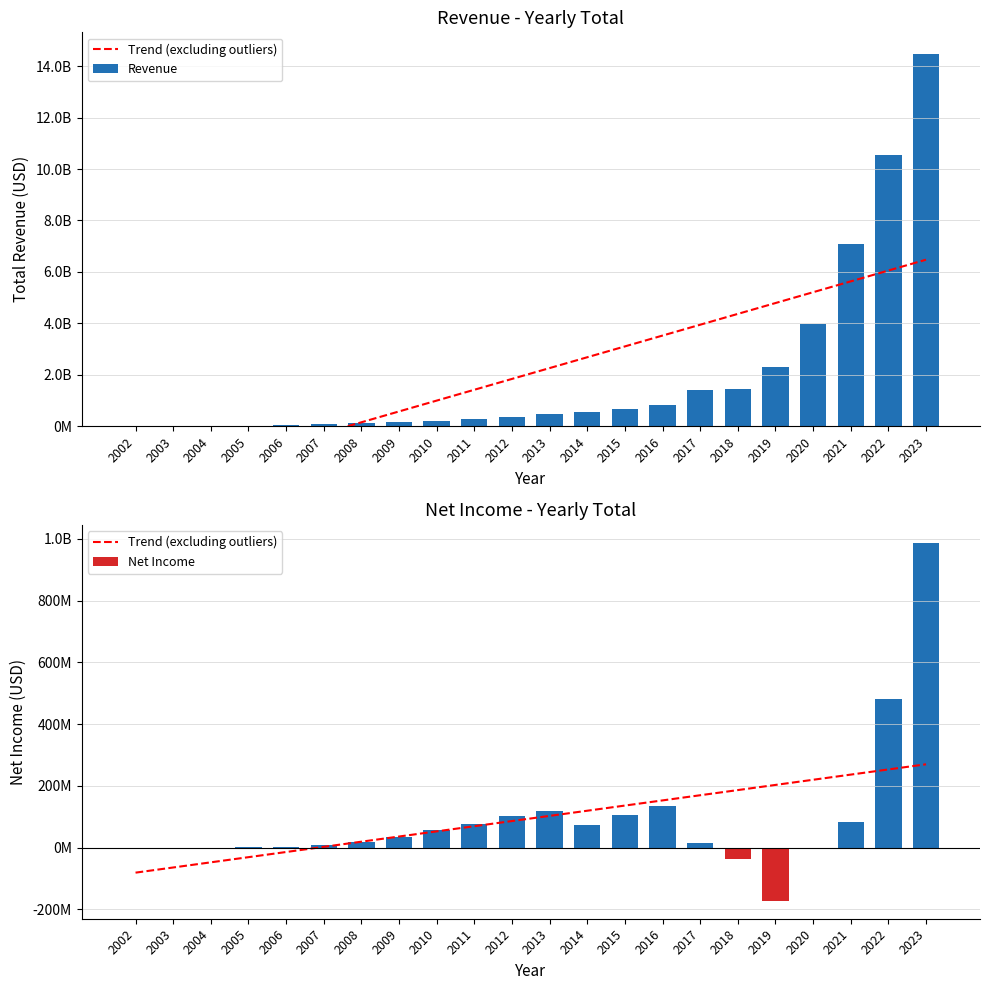

At which label does Trend (excluding outliers) reach its minimum?

2002